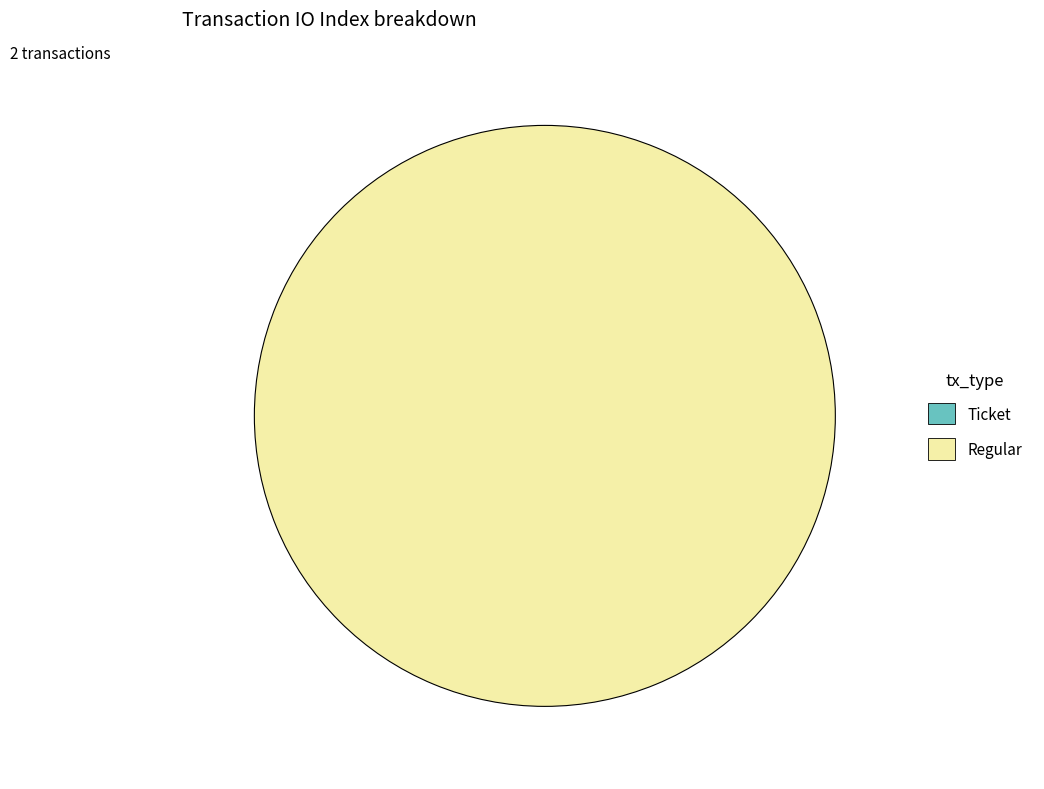

Between Ticket and Regular, which is larger?

Regular